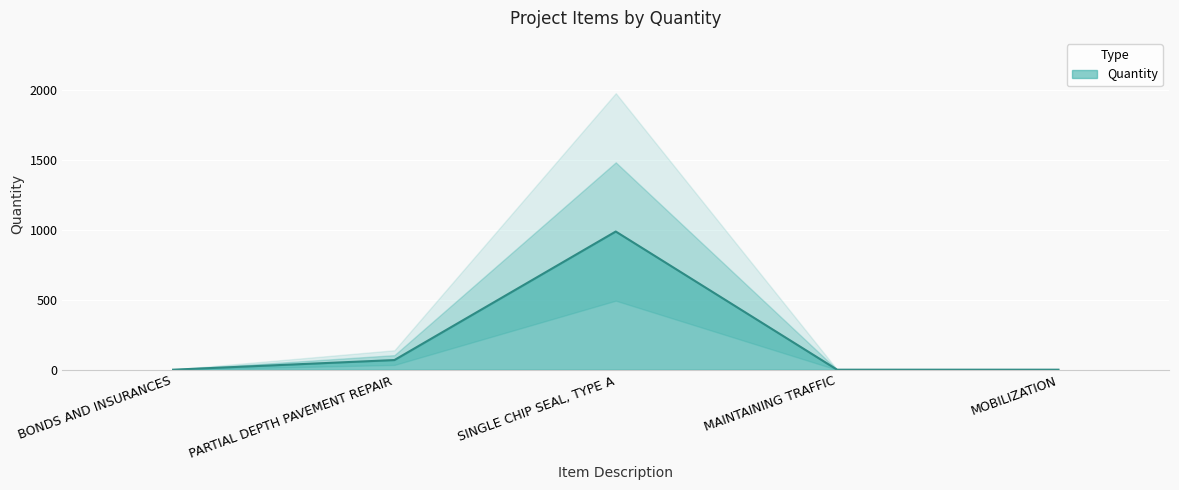

At which category does the data reach its first local peak?

SINGLE CHIP SEAL, TYPE A